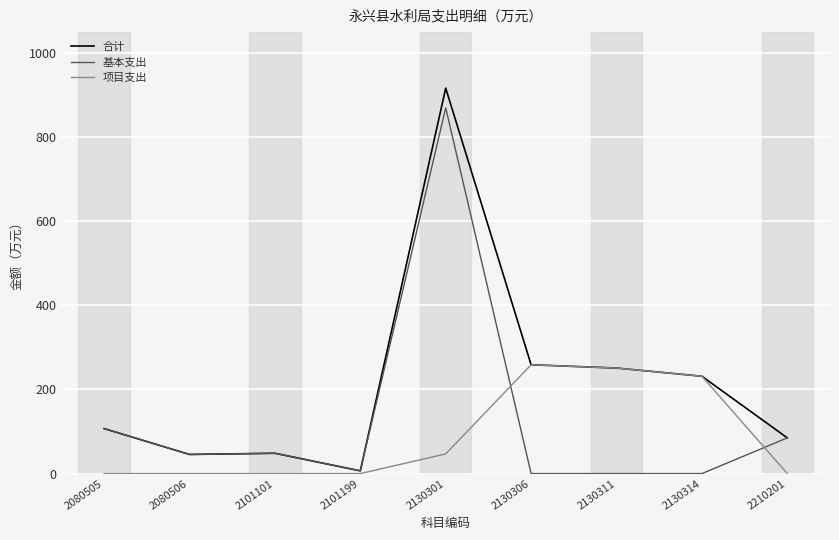

Read the 基本支出 value at 2080506.

45.5